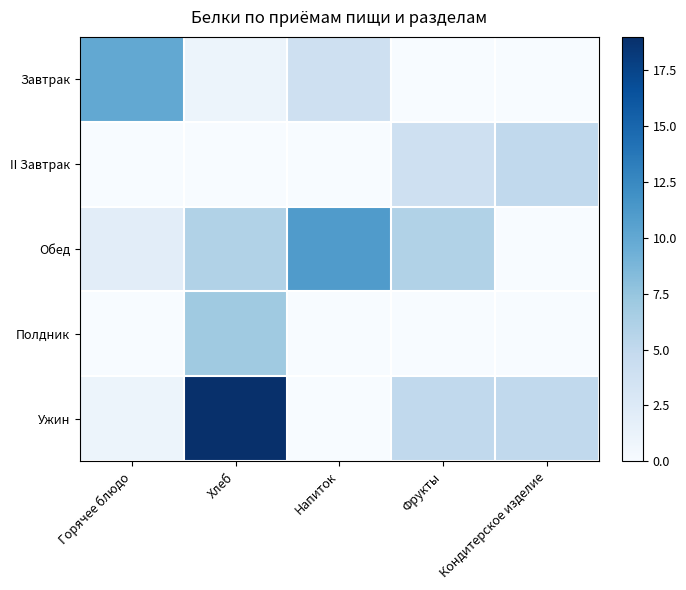

Which has a higher value, Горячее блюдо or Кондитерское изделие?

Горячее блюдо